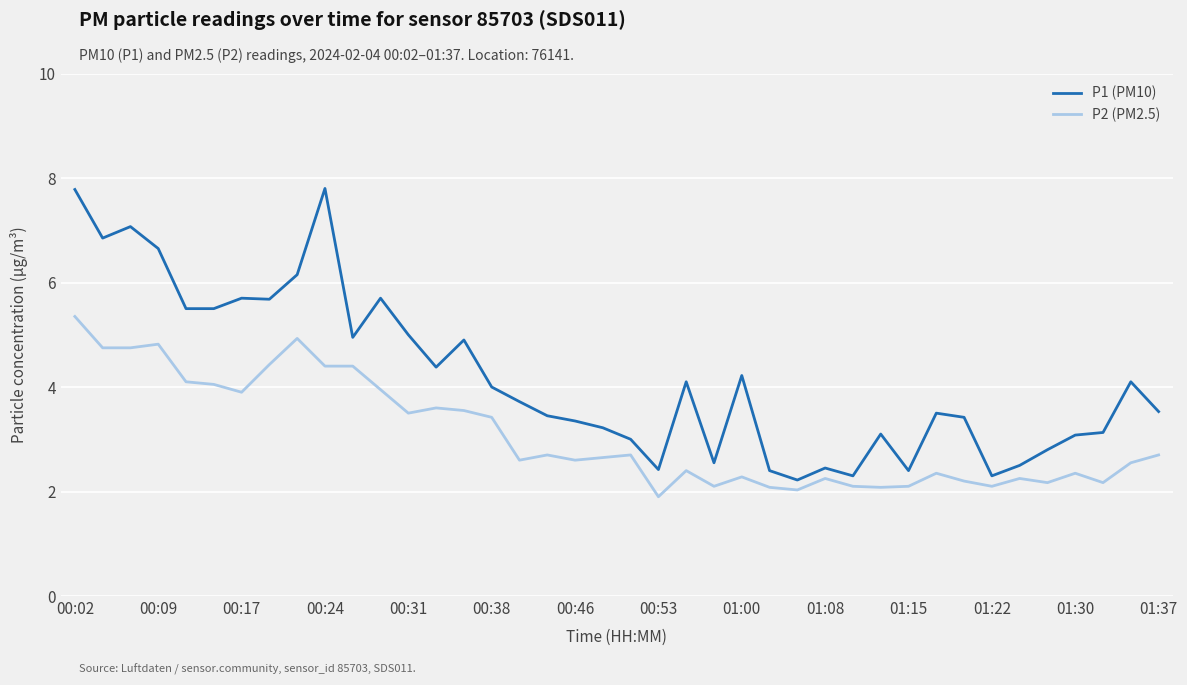

What is the minimum value shown in the chart?

1.9